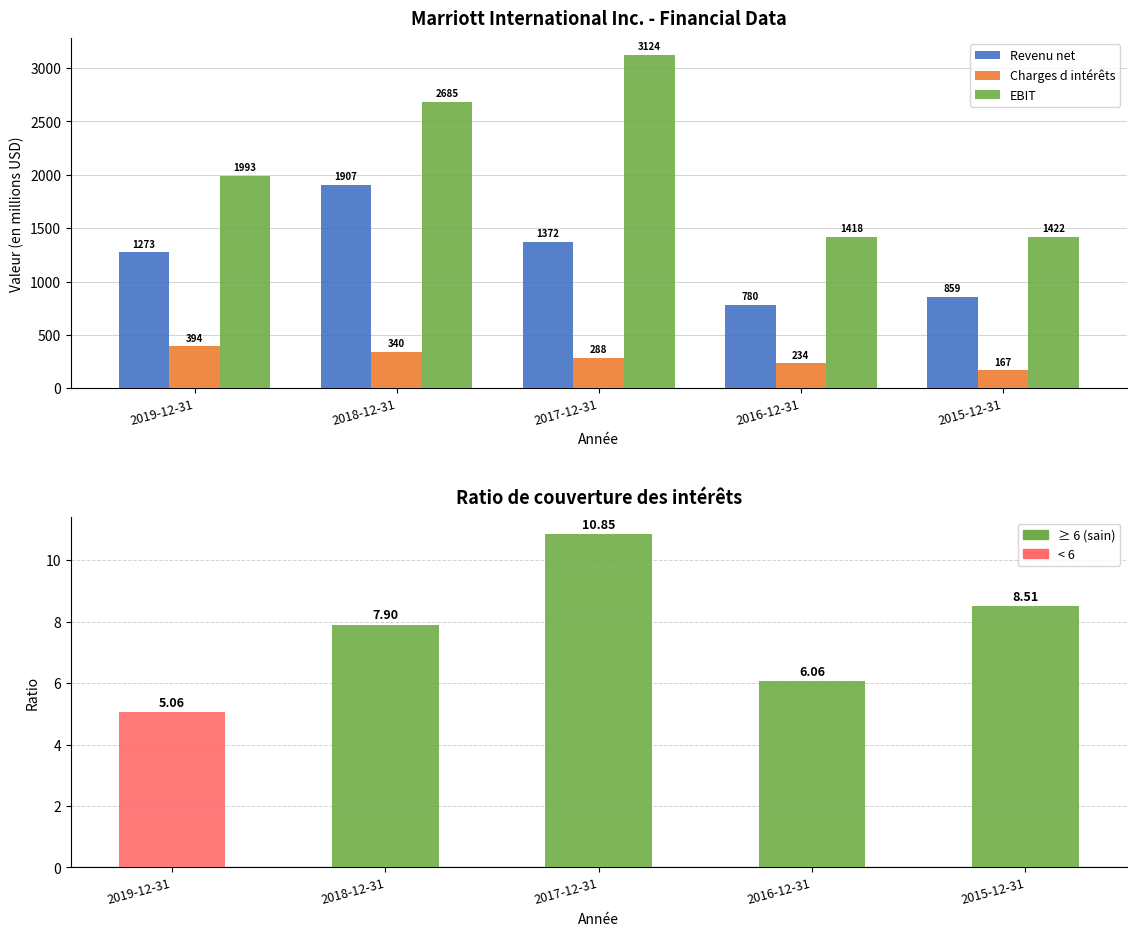

At which label does EBIT first exceed 1993?

2018-12-31